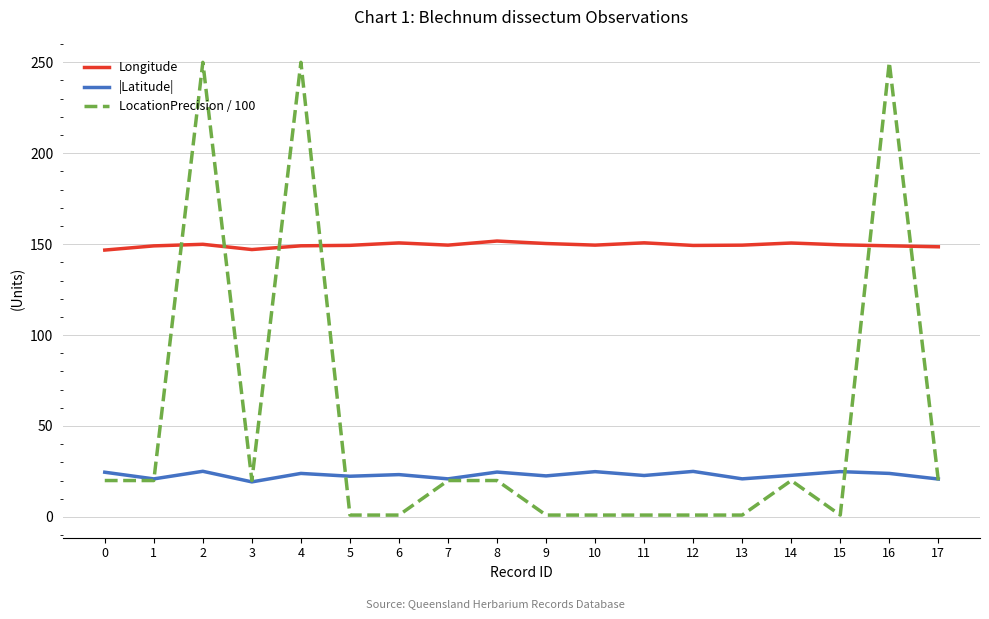

What is the spread (max minus min) of values at 14?

130.6